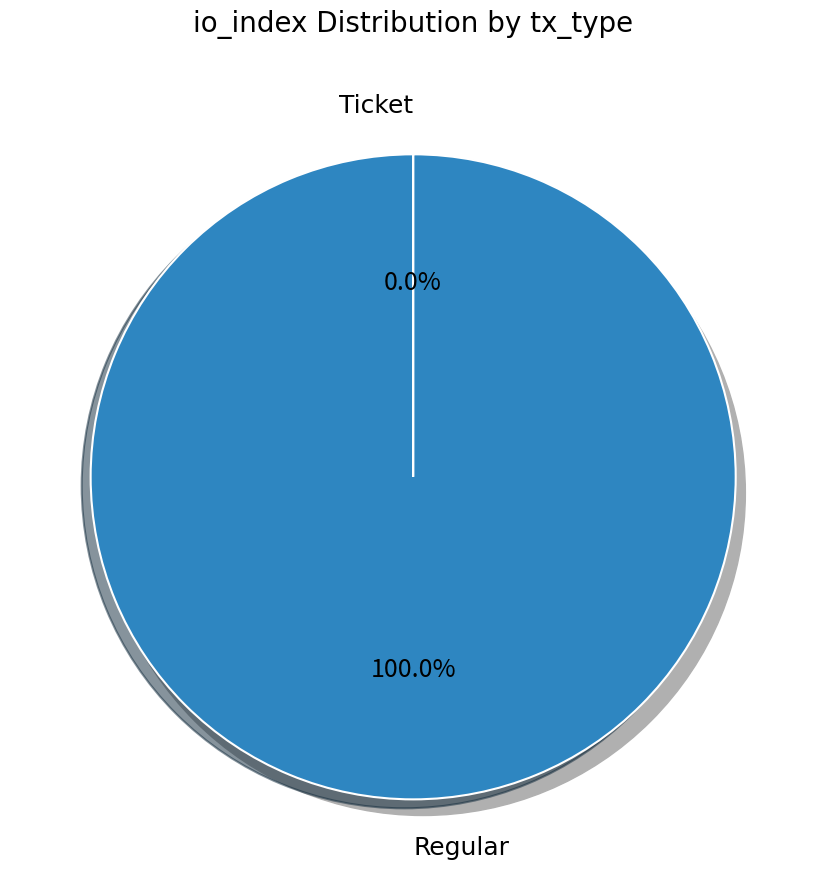

True or false: Regular accounts for 88% of the total.

False